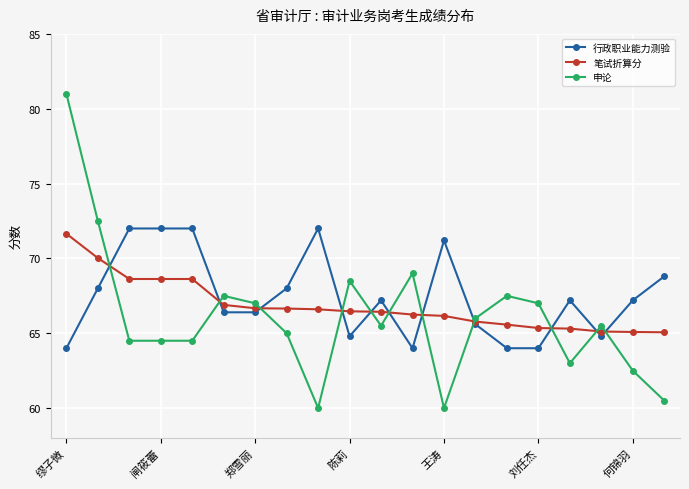

List the series in order of their overall mean, lowest first.

申论, 笔试折算分, 行政职业能力测验